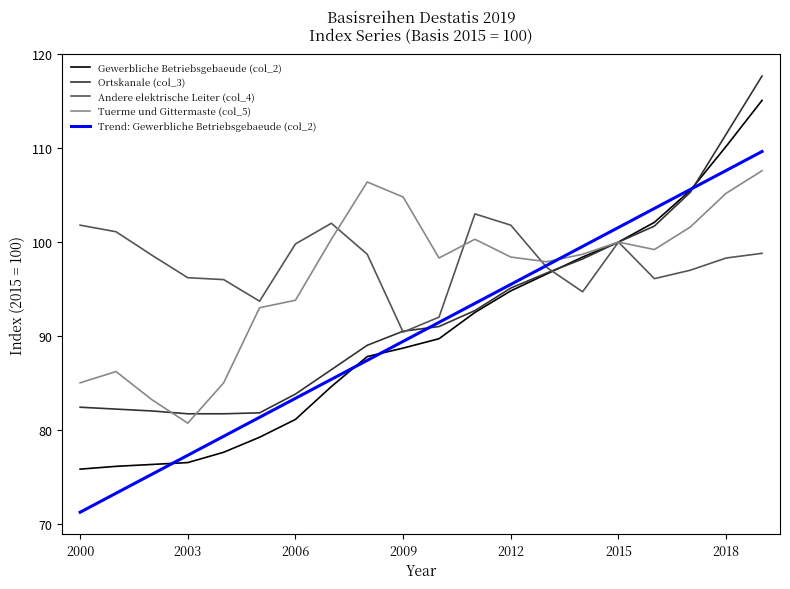

True or false: Trend: Gewerbliche Betriebsgebaeude (col_2) has more than 2 interior local peaks.

False